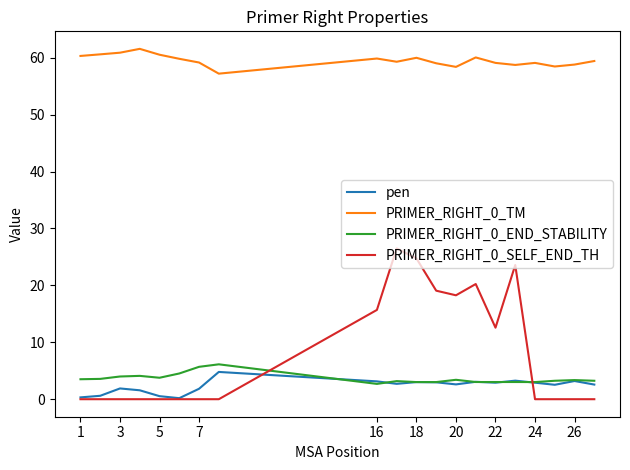

Which series has the largest total across all categories?

PRIMER_RIGHT_0_TM